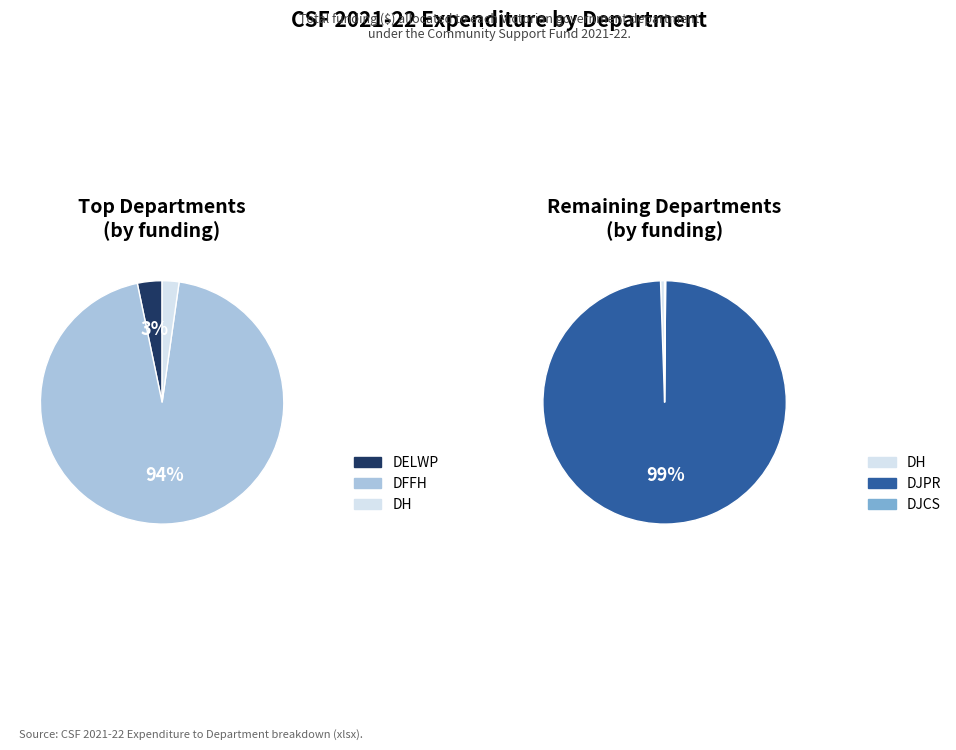

Is there a majority slice in this chart?

Yes